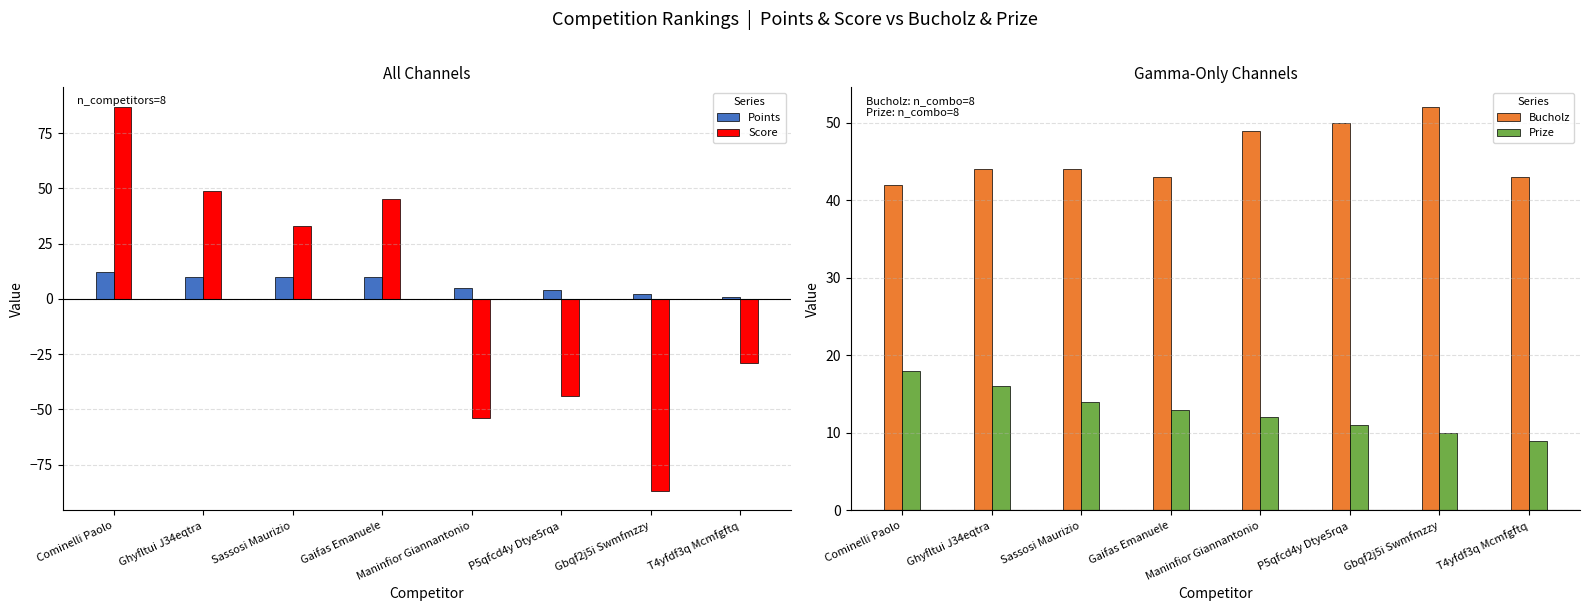

Rank the series at Maninfior Giannantonio from highest to lowest value.

Bucholz, Prize, Points, Score